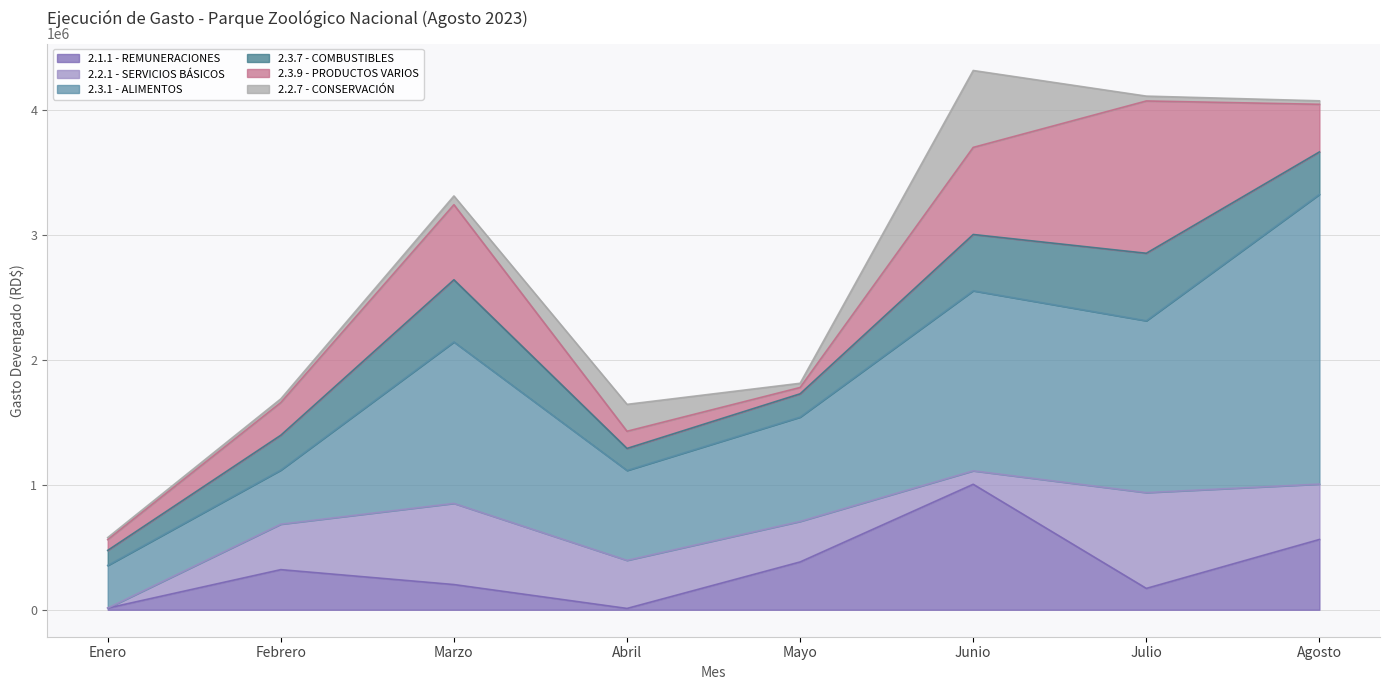

Is it true that 2.2.1 - SERVICIOS BÁSICOS equals 363421.3 at Febrero?

True